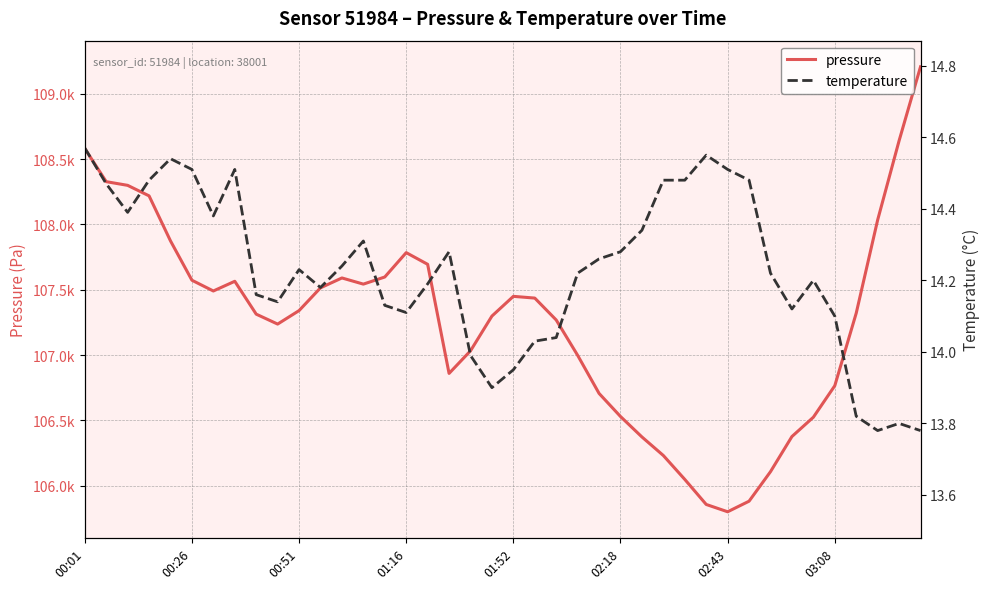

List the series in order of their overall mean, lowest first.

temperature, pressure